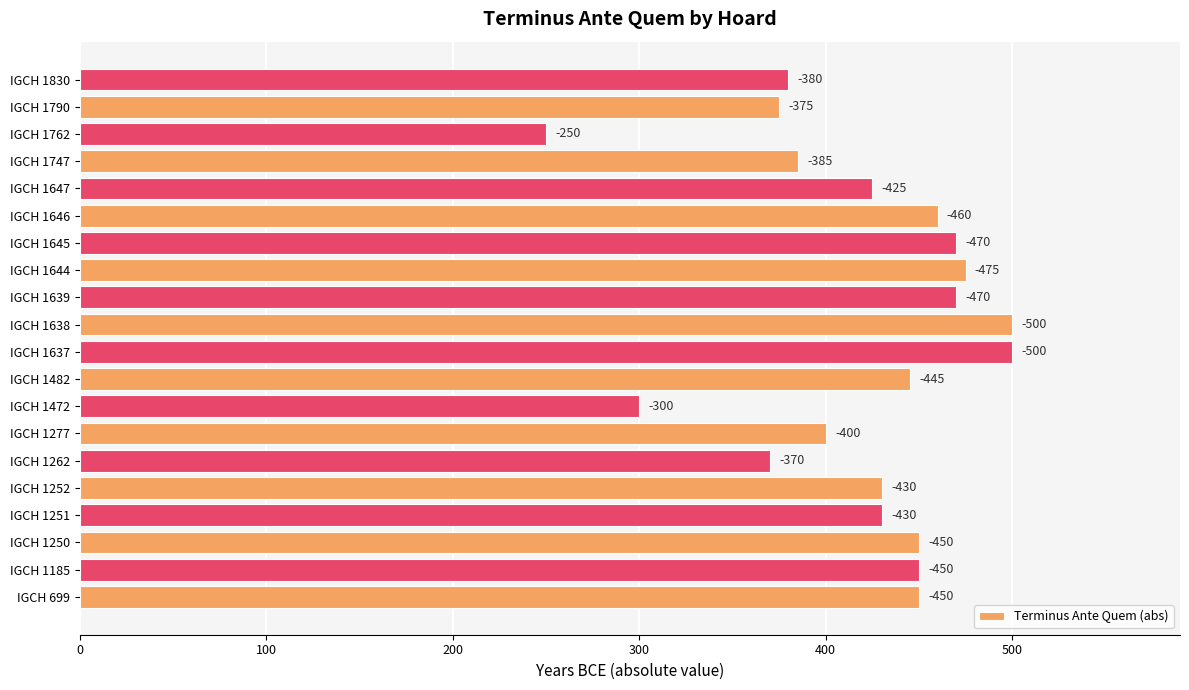

How many bars are there in total?

20